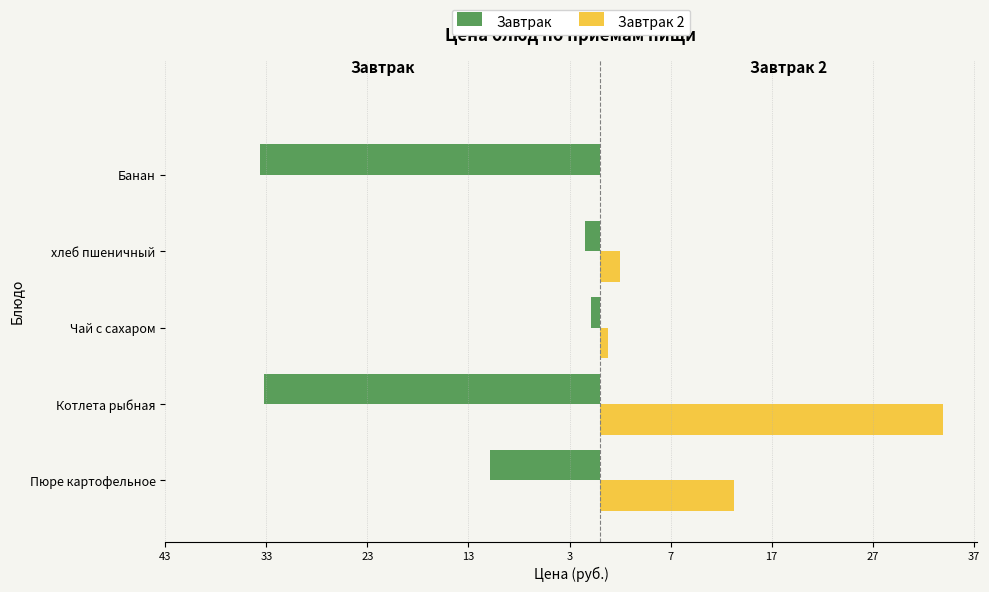

What are all the series names shown in the legend?

Завтрак, Завтрак 2